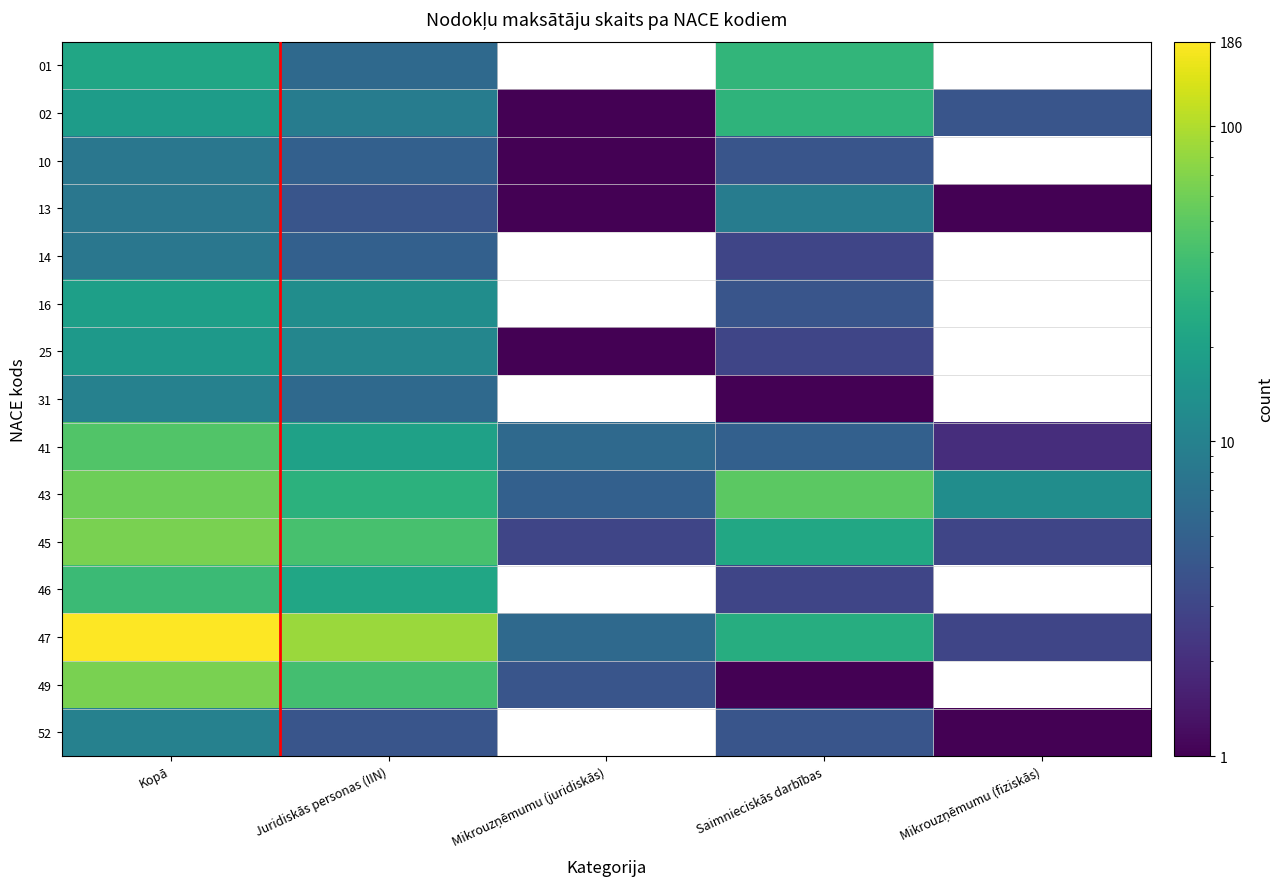

Count the number of data series in this chart.

15